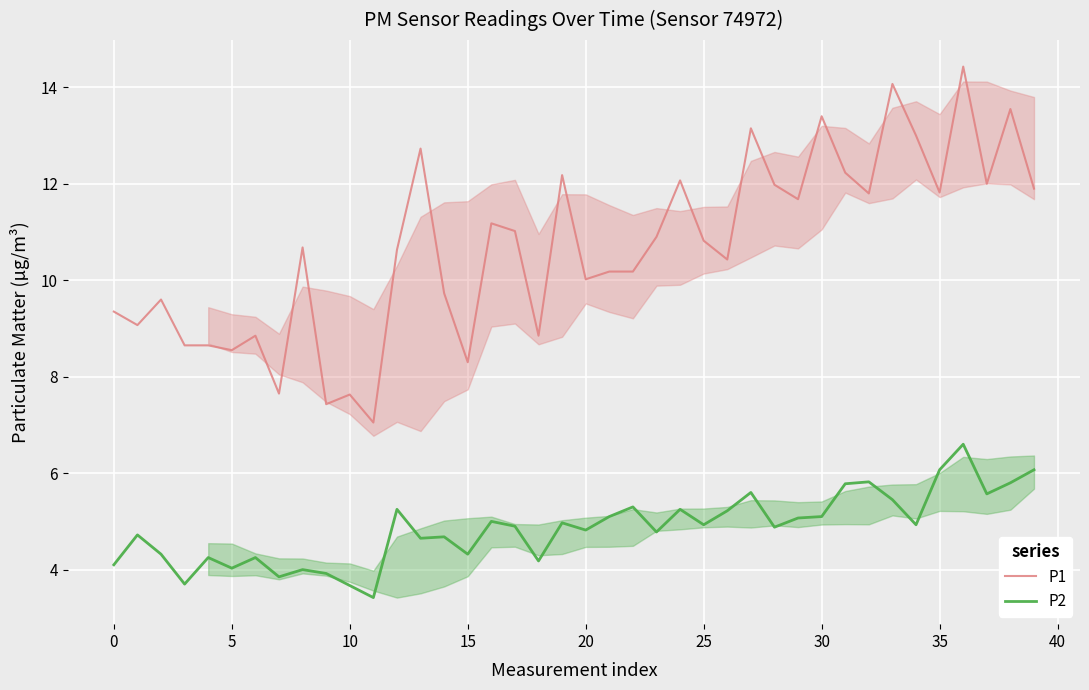

Is it true that P2 equals 1.8 at 37?

False